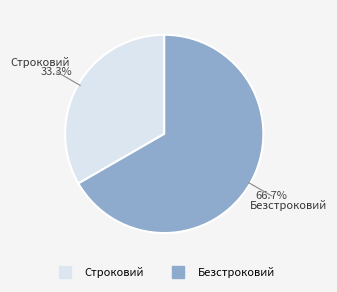

Rank the categories by value from lowest to highest.

Строковий, Безстроковий